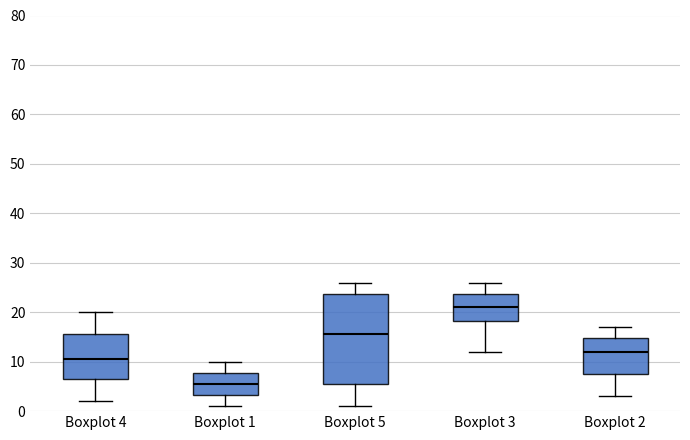

Comparing the boxes themselves (not the whiskers), which one is the tallest?

Boxplot 5